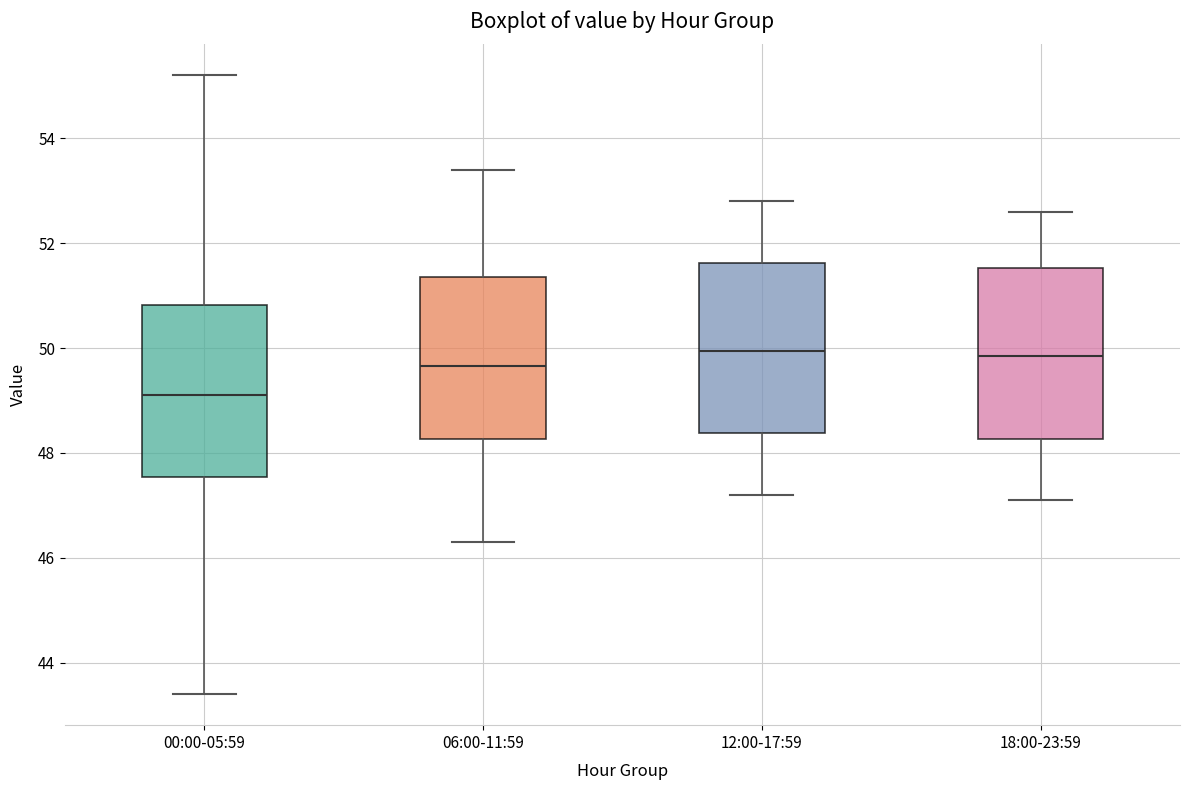

Reading left to right, read every box against the y-axis: the position of its median line, the range the box covers, and the ends of its whiskers. The values are not printed on the chart, so give them approximately, as read against the axis.

00:00-05:59: median 49.2, box 47.6 to 50.8, whiskers 43.4 to 55.2
06:00-11:59: median 49.6, box 48.2 to 51.4, whiskers 46.4 to 53.4
12:00-17:59: median 50.0, box 48.4 to 51.6, whiskers 47.2 to 52.8
18:00-23:59: median 49.8, box 48.2 to 51.6, whiskers 47.2 to 52.6